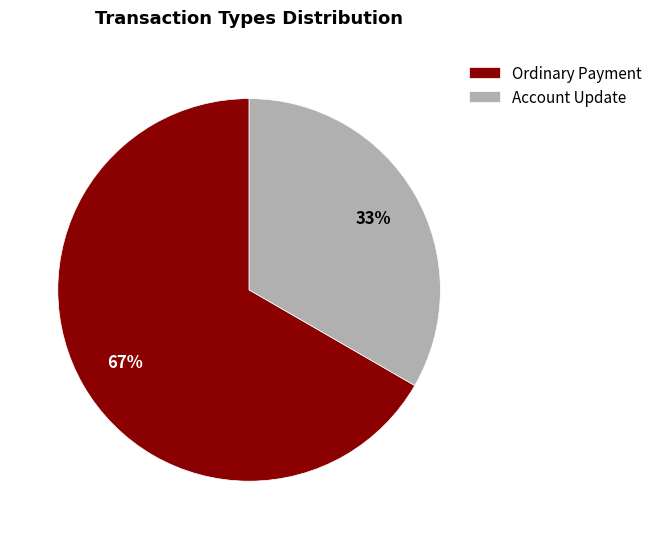

Does any single category account for the majority?

Yes